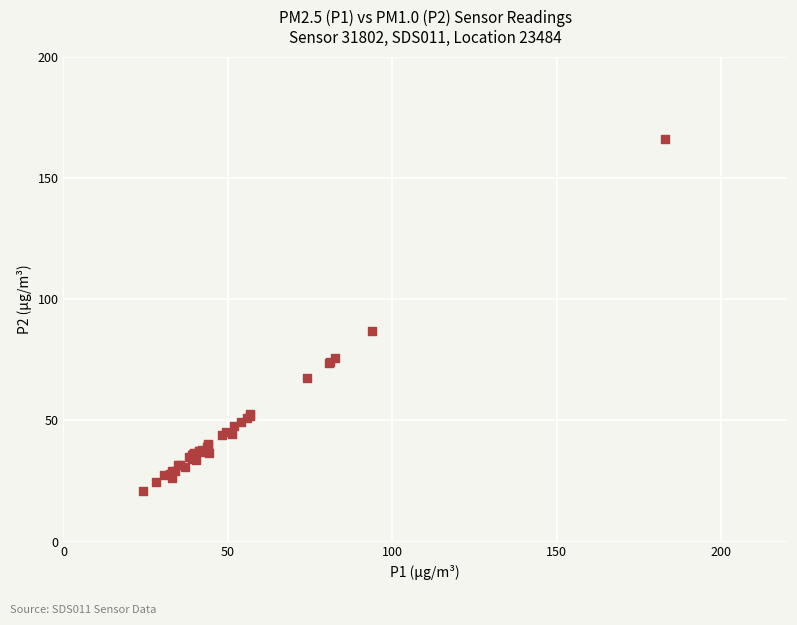

What Y value in the scatter plot is closest to 93?

86.8